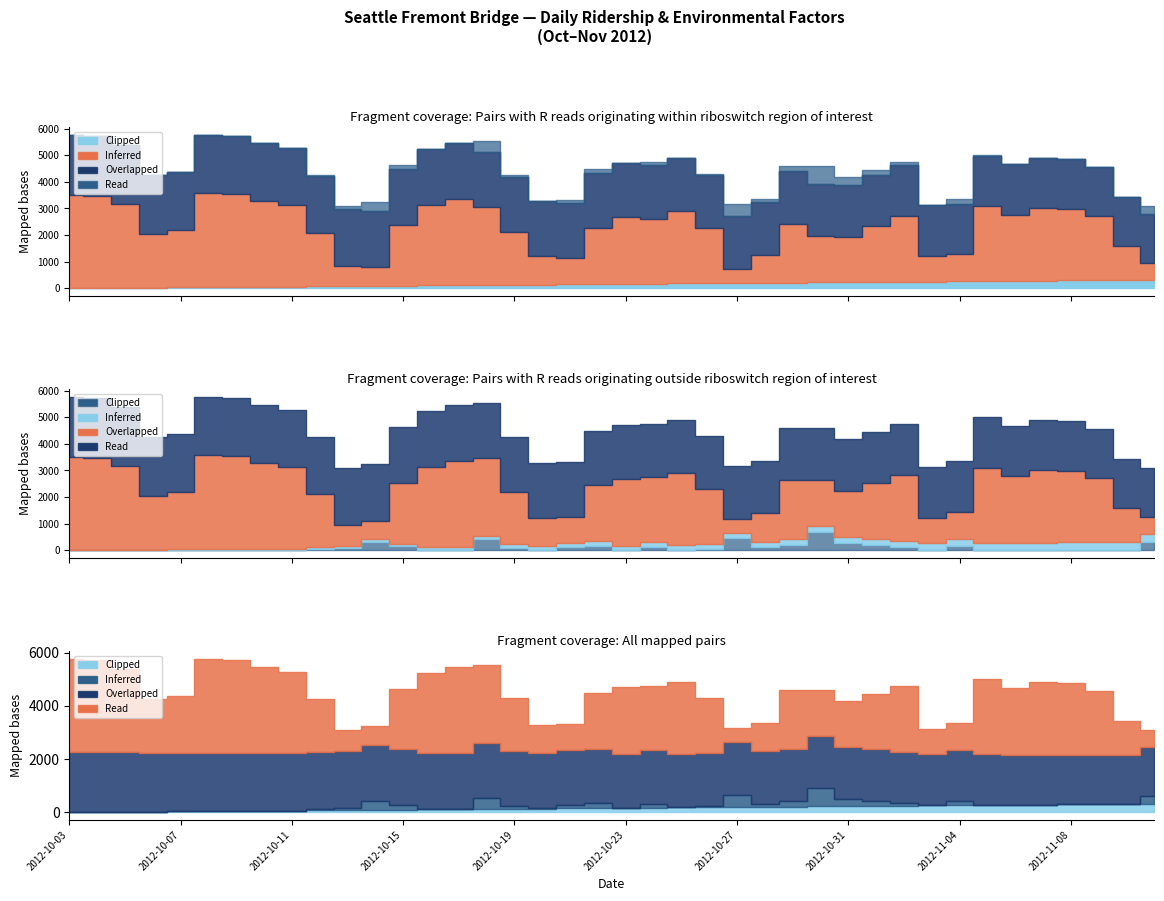

How many data points does each series have?

40